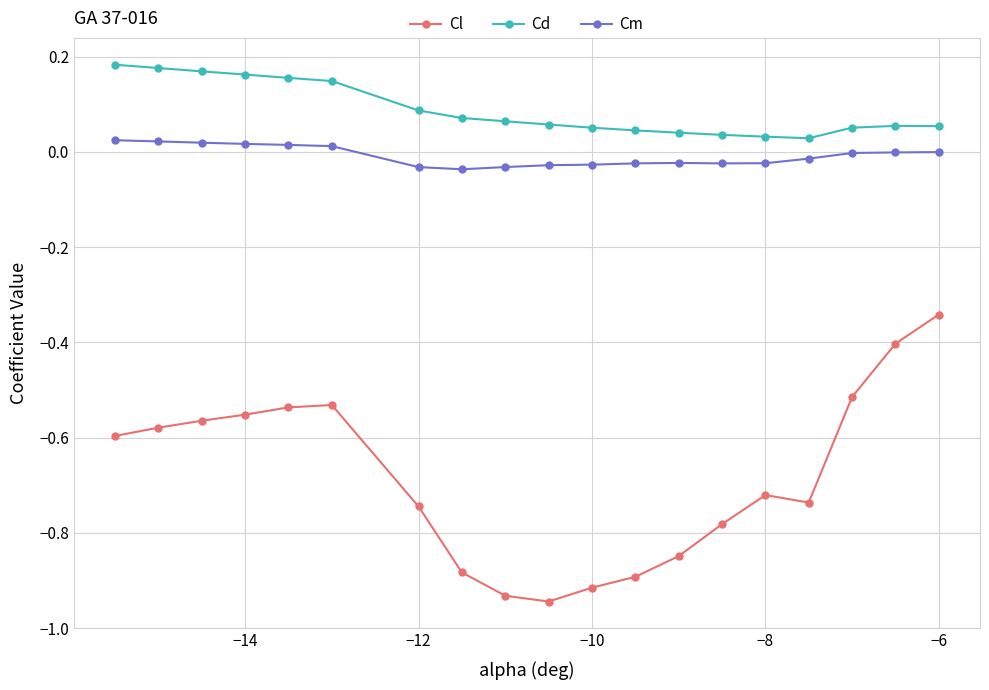

Which series has the largest total across all categories?

Cd